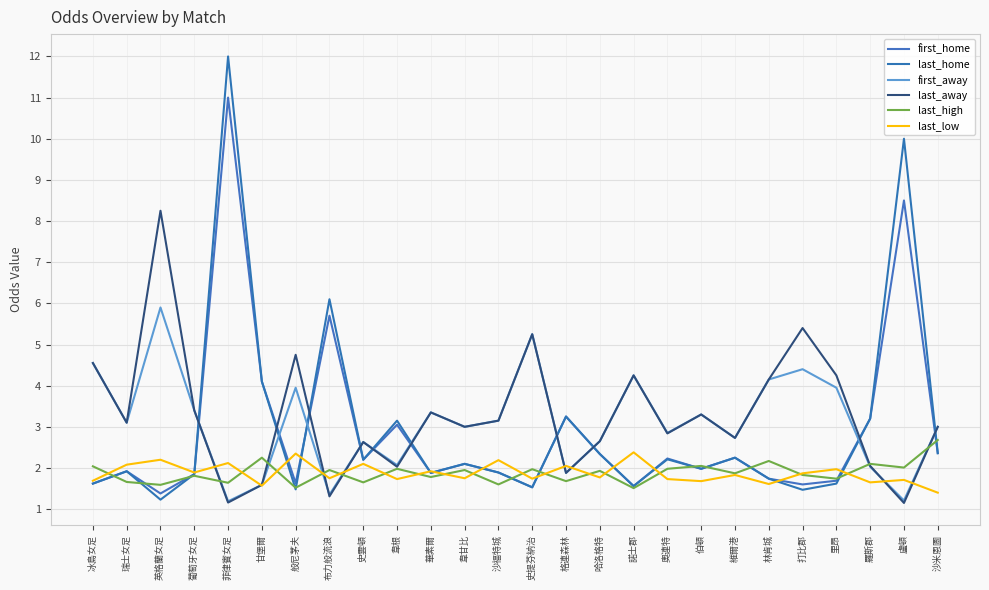

Where is the first local maximum for last_low?

英格蘭女足